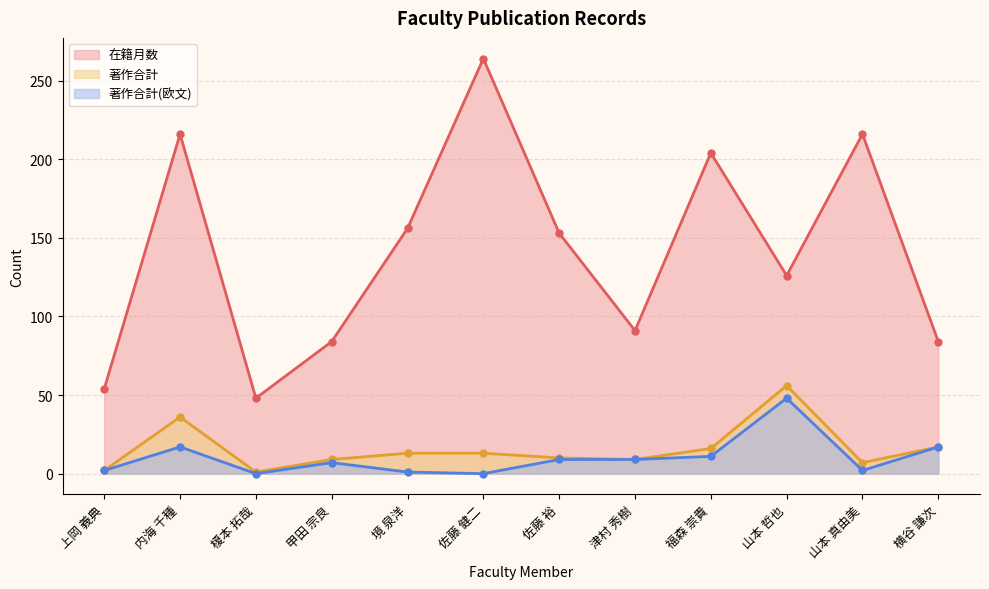

Is the value of 著作合計(欧文) at 横谷 謙次 greater than the value of 在籍月数 at 津村 秀樹?

No